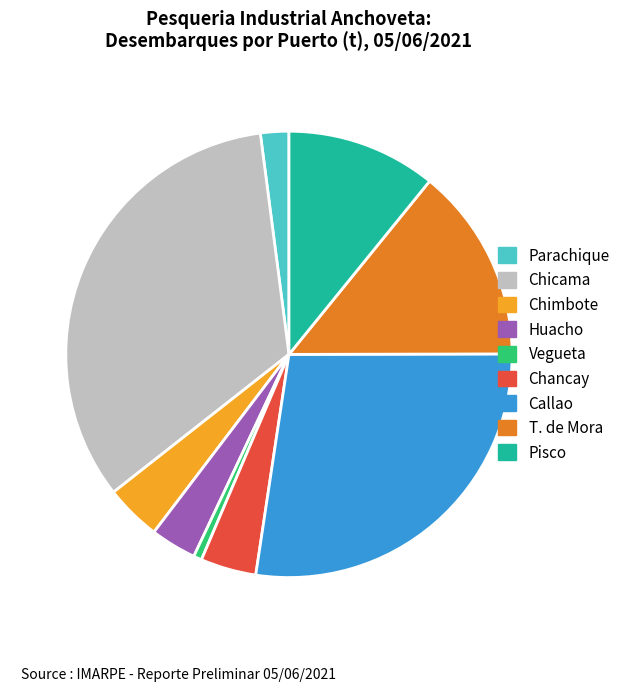

Is the sum of Chancay and Parachique greater than half?

No